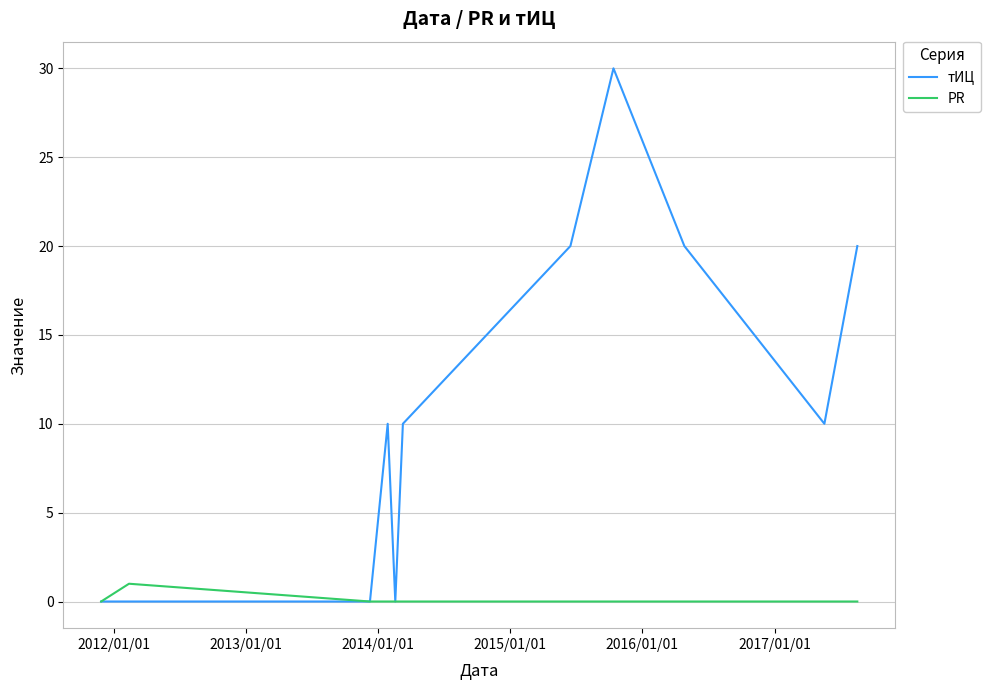

What is the greatest value displayed?

30